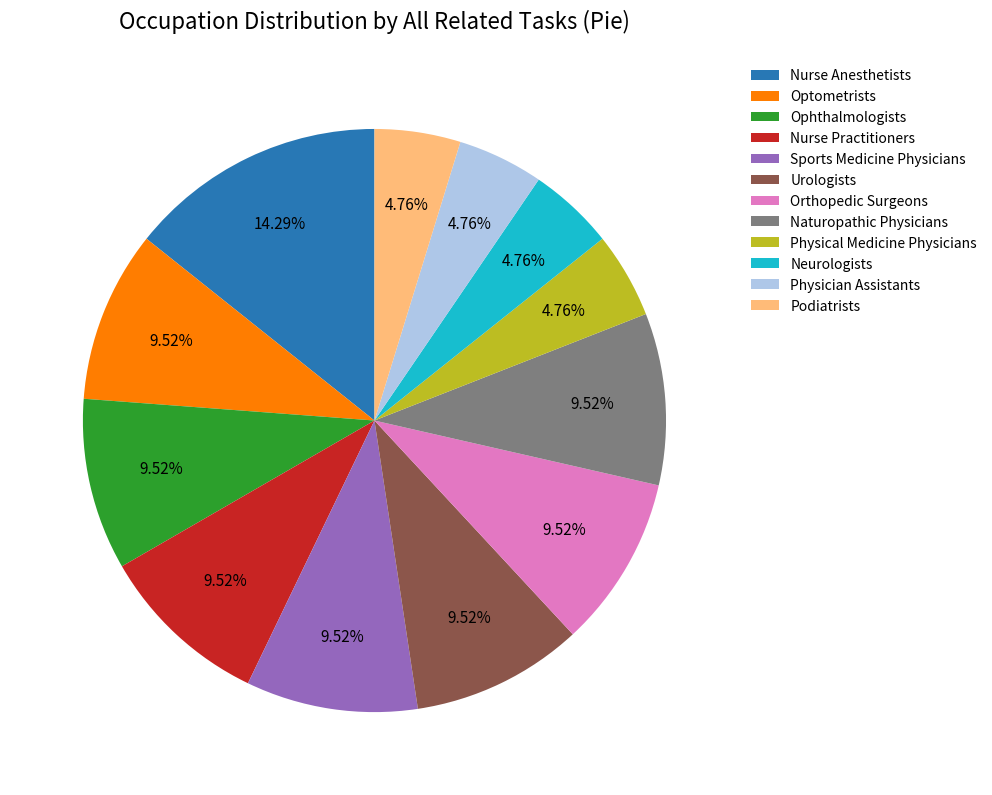

Between Physician Assistants and Naturopathic Physicians, which is larger?

Naturopathic Physicians